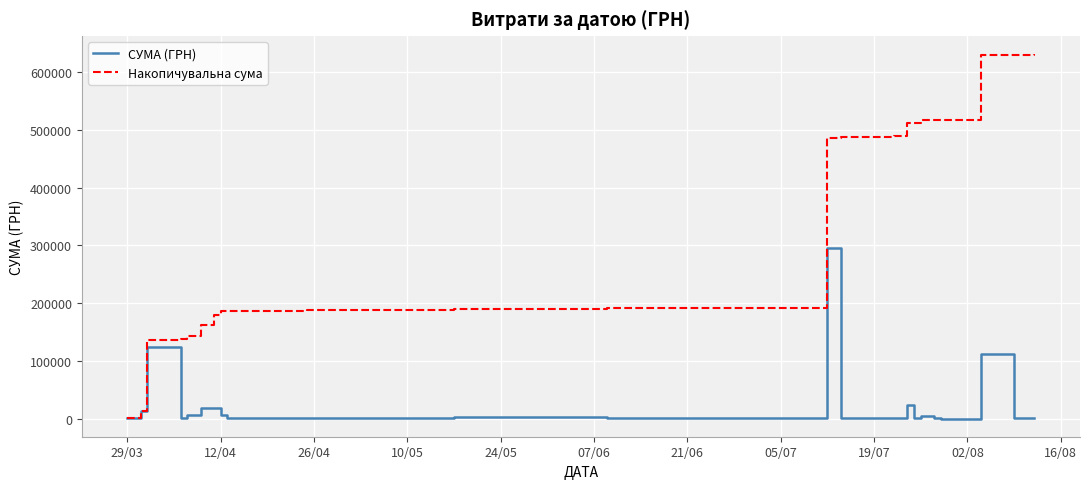

Rank the series by their average value, from lowest to highest.

СУМА (ГРН), Накопичувальна сума